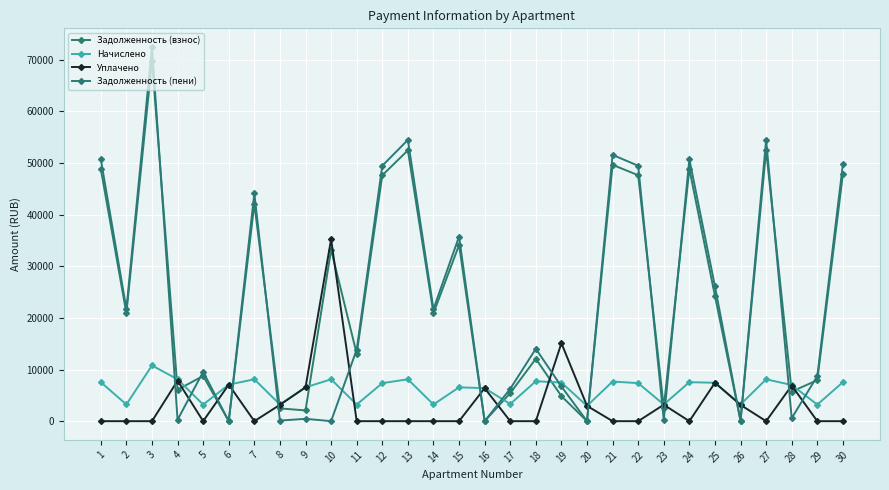

Count the number of categories in the chart.

30